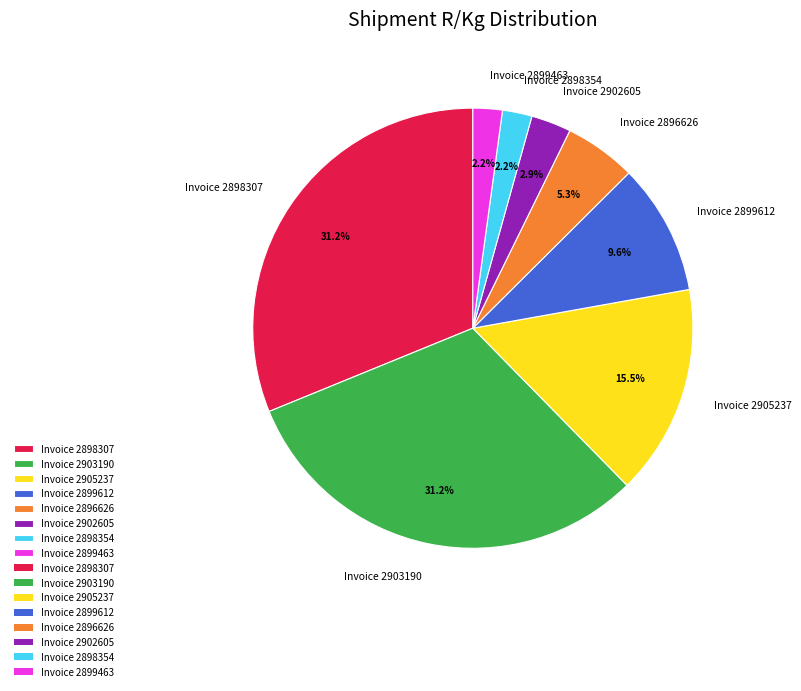

Is it true that Invoice 2899463 is 2% of the pie?

True